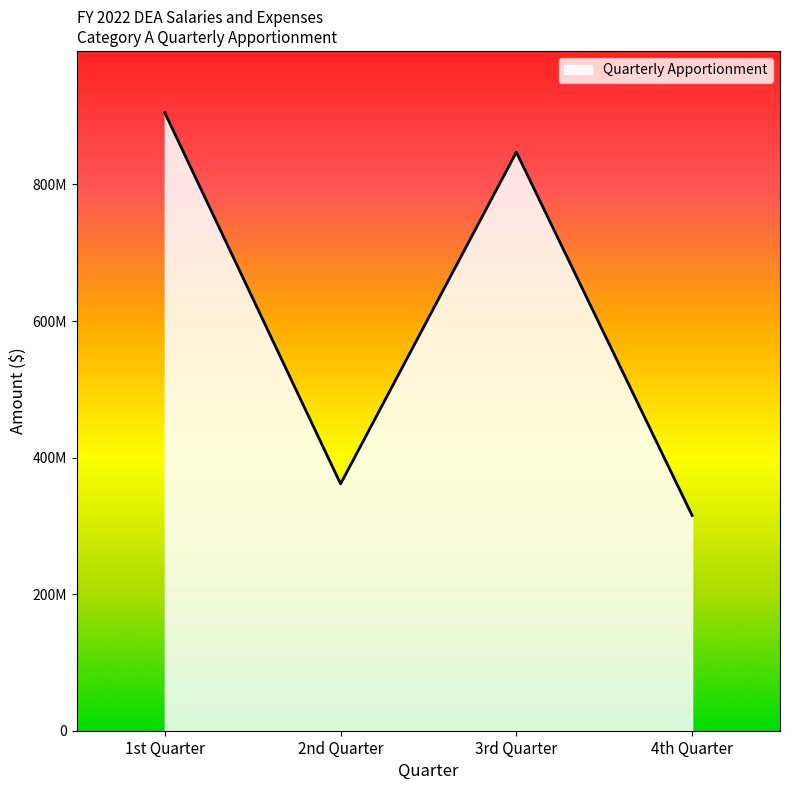

Does the chart have visible grid lines?

No